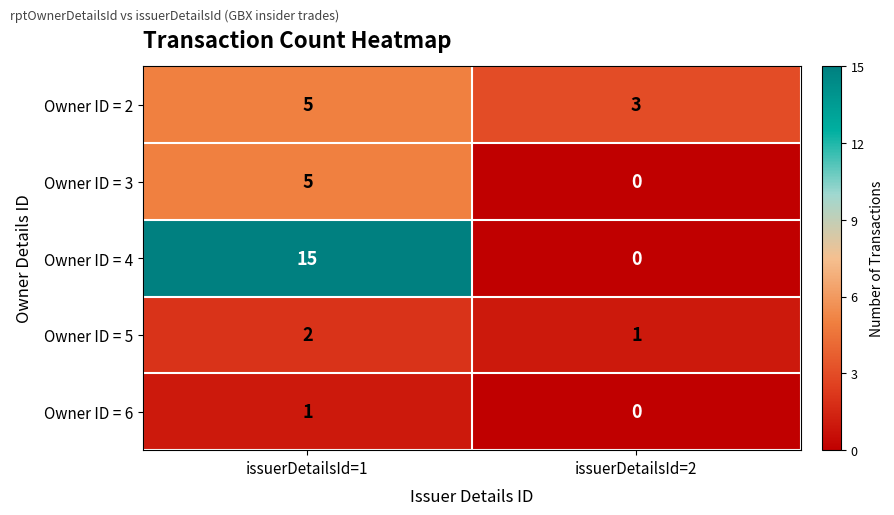

Reading left to right, list all the values displayed in this chart.

Owner ID = 2: issuerDetailsId=1=5	issuerDetailsId=2=3
Owner ID = 3: issuerDetailsId=1=5	issuerDetailsId=2=0
Owner ID = 4: issuerDetailsId=1=15	issuerDetailsId=2=0
Owner ID = 5: issuerDetailsId=1=2	issuerDetailsId=2=1
Owner ID = 6: issuerDetailsId=1=1	issuerDetailsId=2=0